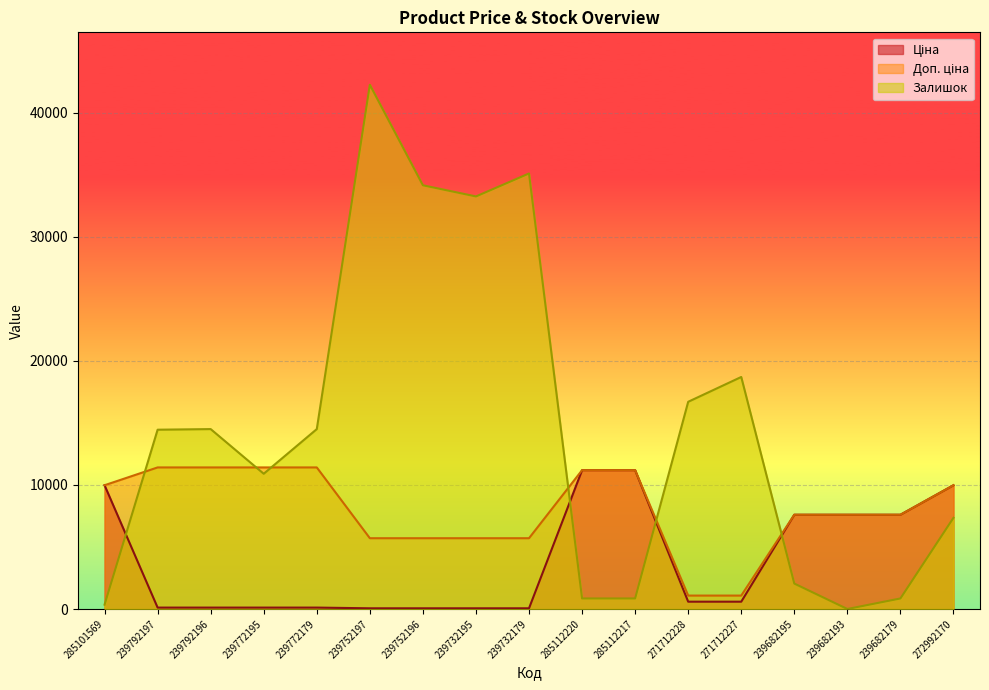

What position from the right is 239682195?

4